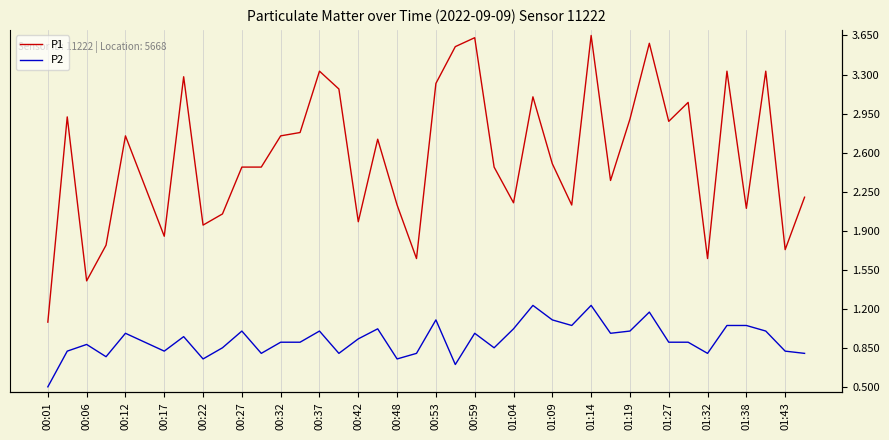

True or false: P2 has more than 0 points higher than both neighbors.

True